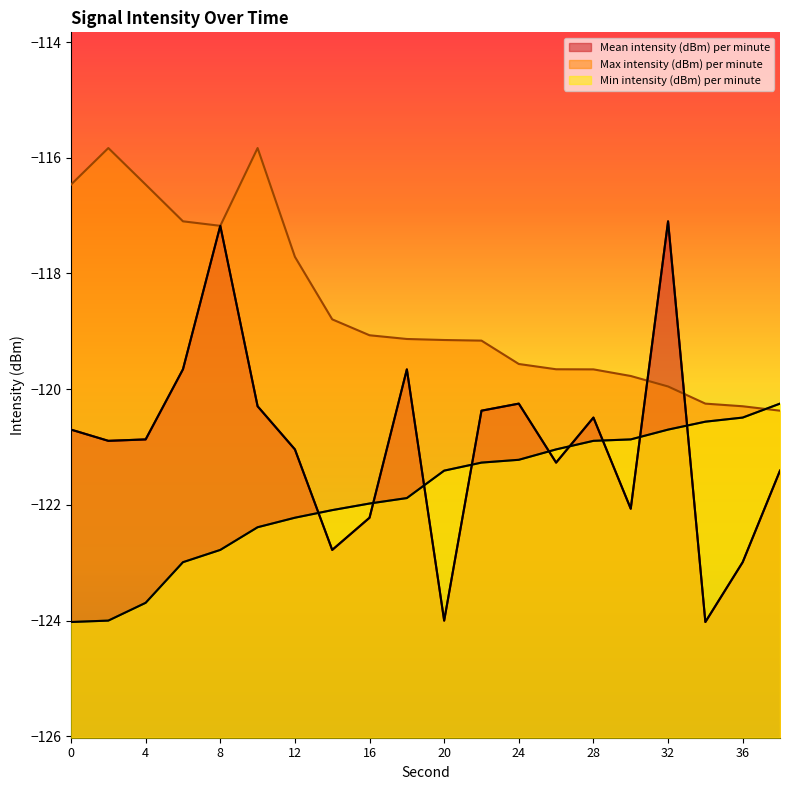

How many intersections are there between Mean intensity (dBm) per minute and Min intensity (dBm) per minute?

9